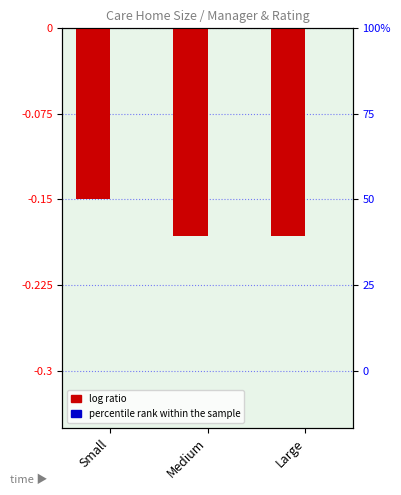

Reading left to right, list all the values displayed in this chart.

Value (Registered manager in post): Small=-0.1	Medium=-0.2	Large=-0.2
Value (NHS.UK users rating): Small=0.0	Medium=0.0	Large=0.0